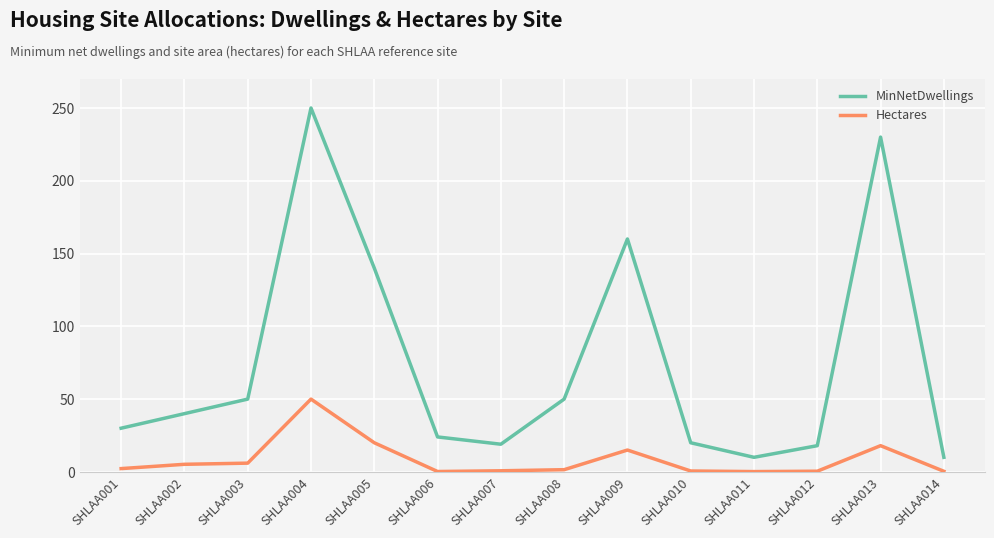

Which label corresponds to the largest value in the chart?

SHLAA004